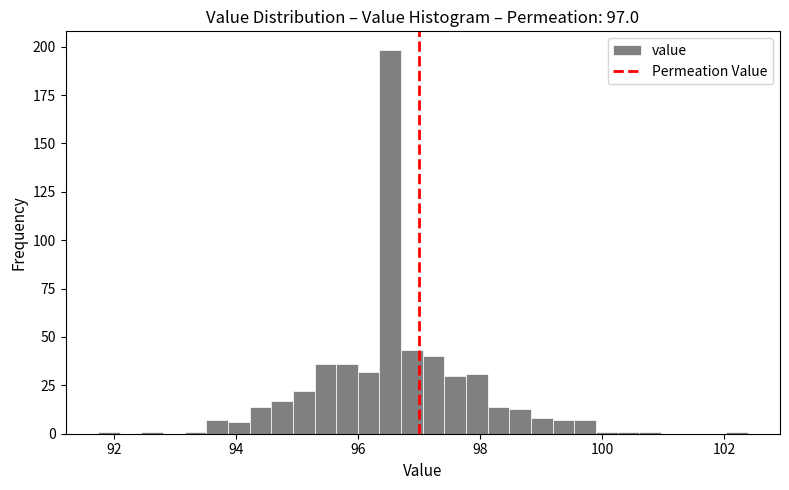

Read against the x-axis, roughly where is the centre of the tallest bar?

96.6